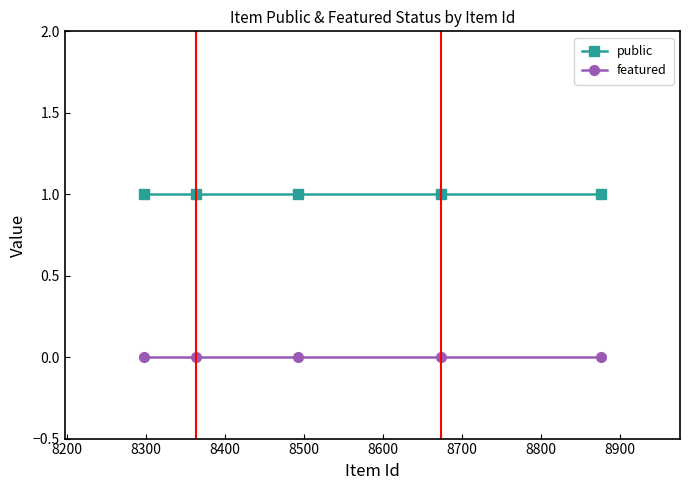

Is this an area chart (filled region under the line)?

No